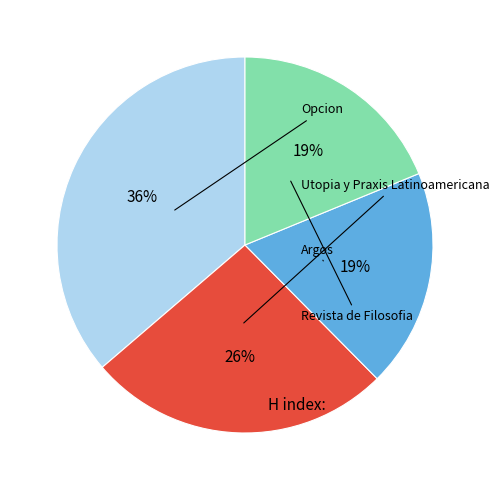

To the nearest percent, what is the difference between the largest and smallest slice percentages?

17%